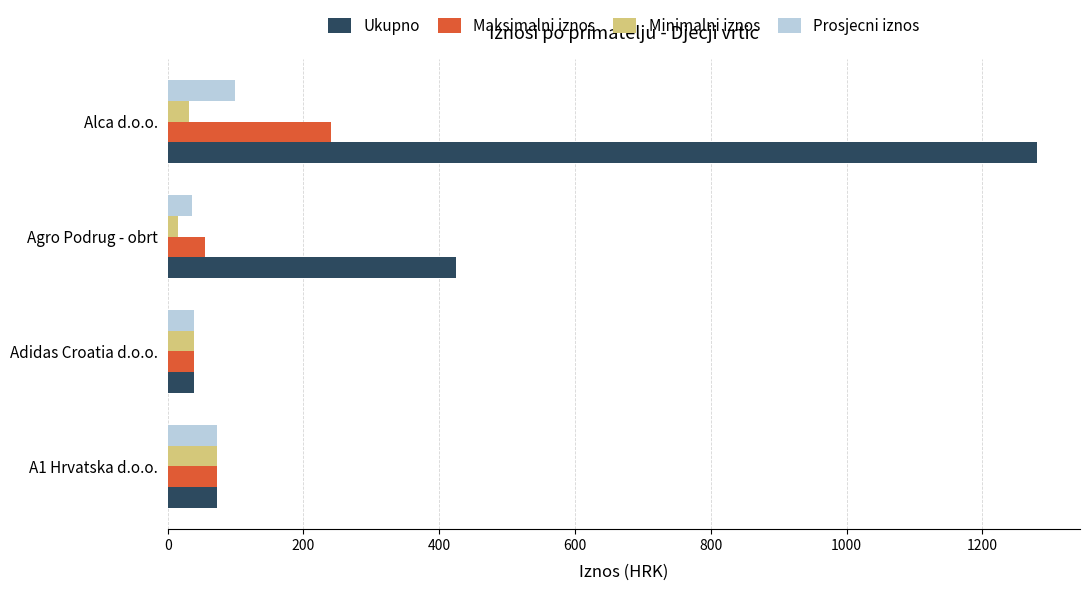

Rank the series at Alca d.o.o. from highest to lowest value.

Ukupno, Maksimalni iznos, Prosjecni iznos, Minimalni iznos